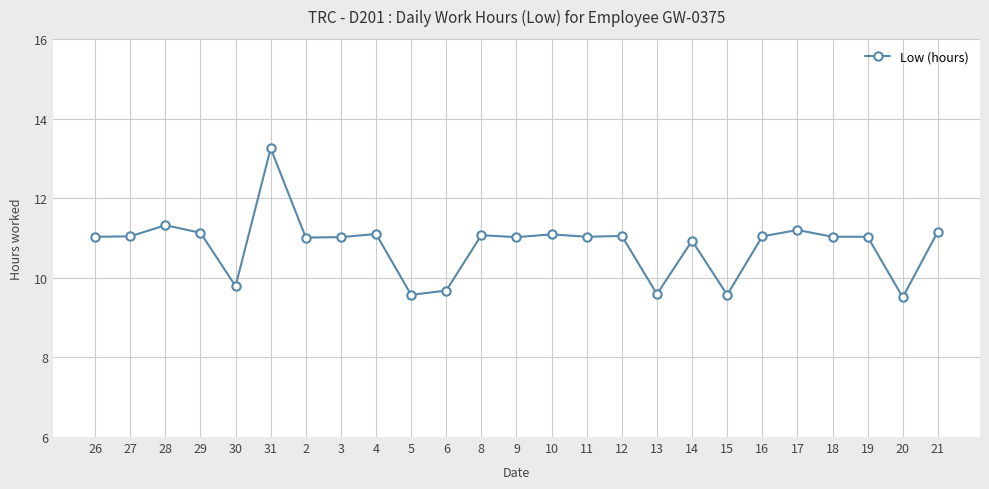

What is the average value?

10.8